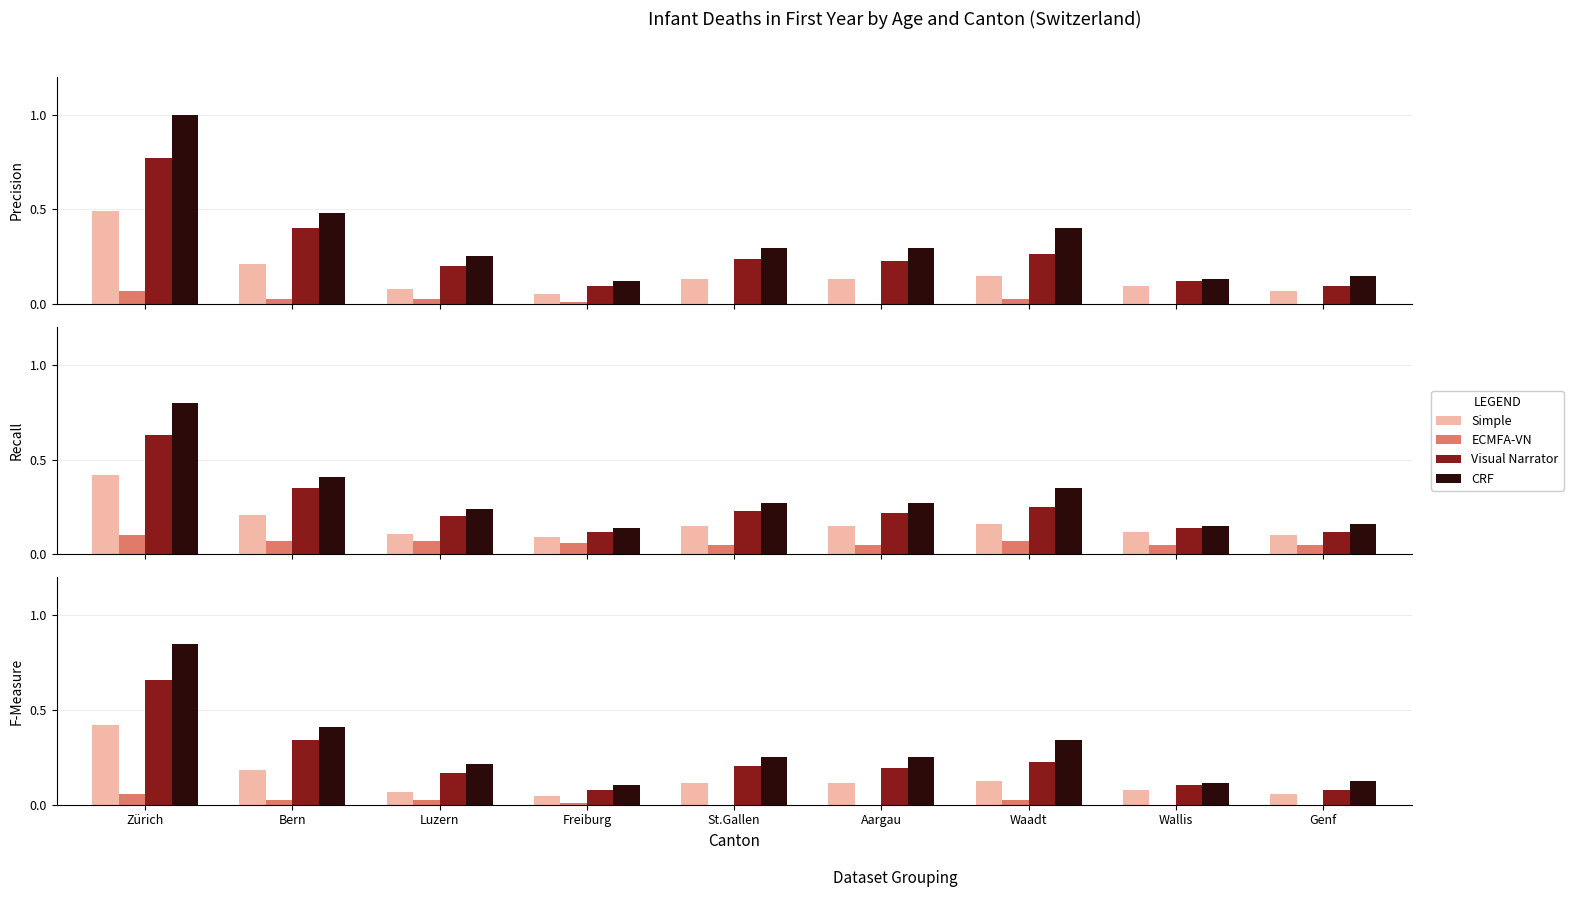

Reading right to left, list all the values displayed in this chart.

Simple: Genf=0.1	Wallis=0.1	Waadt=0.1	Aargau=0.1	St.Gallen=0.1	Freiburg=0.0	Luzern=0.1	Bern=0.2	Zürich=0.4
ECMFA-VN: Genf=0.0	Wallis=0.0	Waadt=0.0	Aargau=0.0	St.Gallen=0.0	Freiburg=0.0	Luzern=0.0	Bern=0.0	Zürich=0.1
Visual Narrator: Genf=0.1	Wallis=0.1	Waadt=0.2	Aargau=0.2	St.Gallen=0.2	Freiburg=0.1	Luzern=0.2	Bern=0.3	Zürich=0.7
CRF: Genf=0.1	Wallis=0.1	Waadt=0.3	Aargau=0.2	St.Gallen=0.2	Freiburg=0.1	Luzern=0.2	Bern=0.4	Zürich=0.8